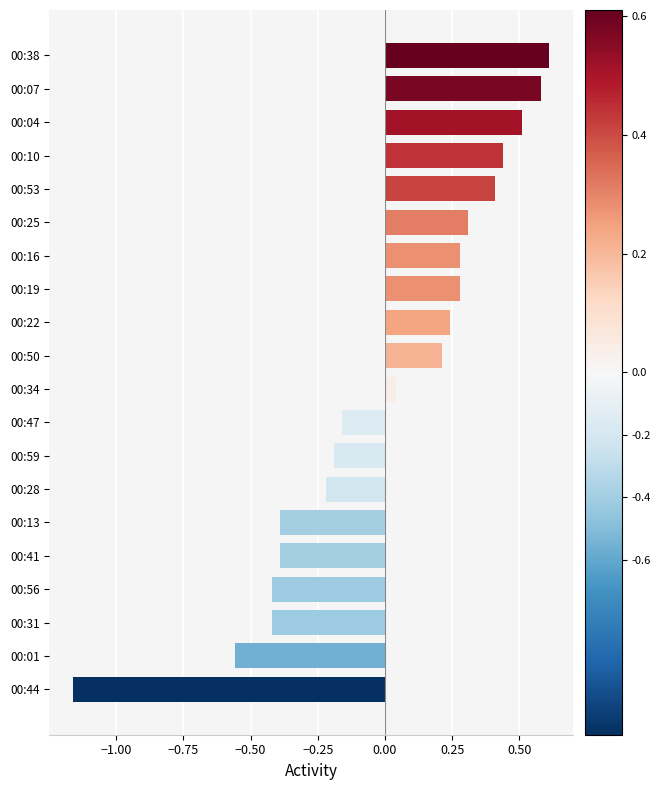

Between 00:59 and 00:25, which is larger?

00:25